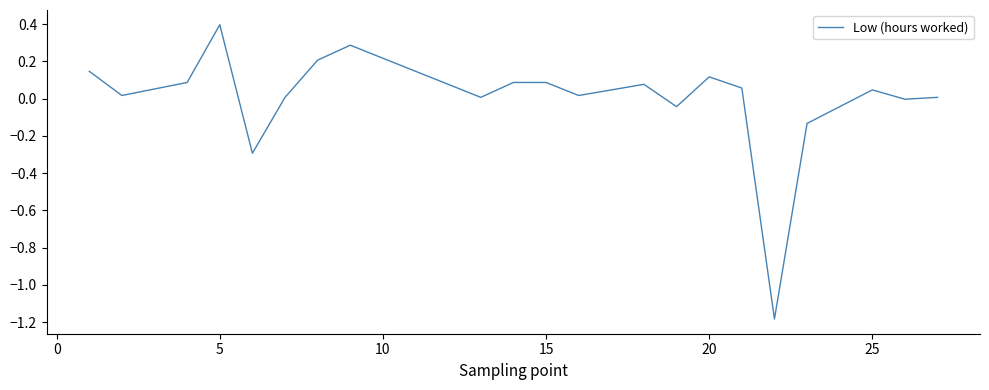

What is the minimum value shown in the chart?

-1.2